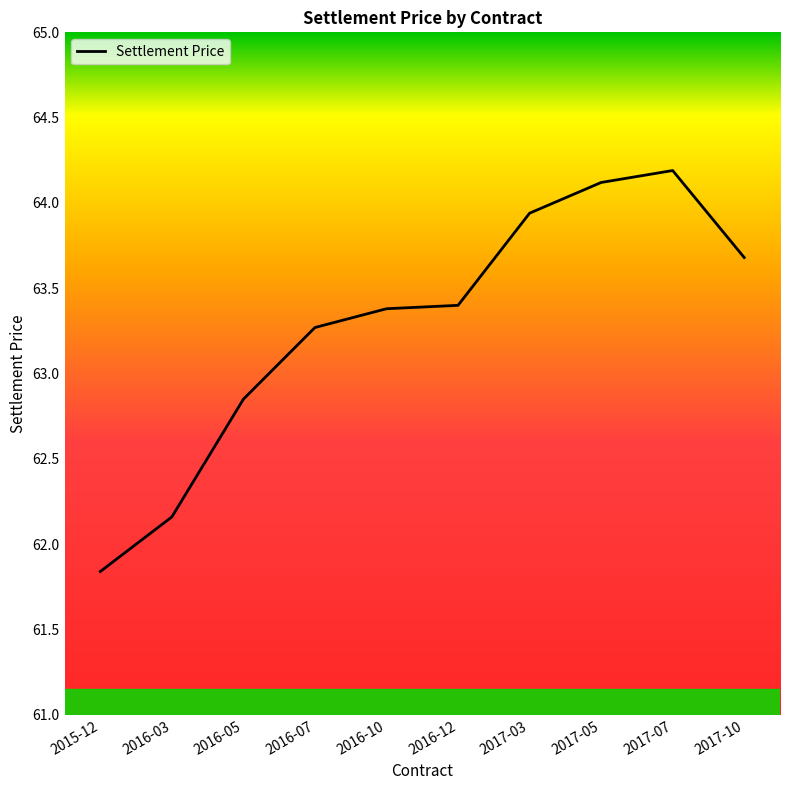

Is it true that the value at 2017-05 is 17.8?

False